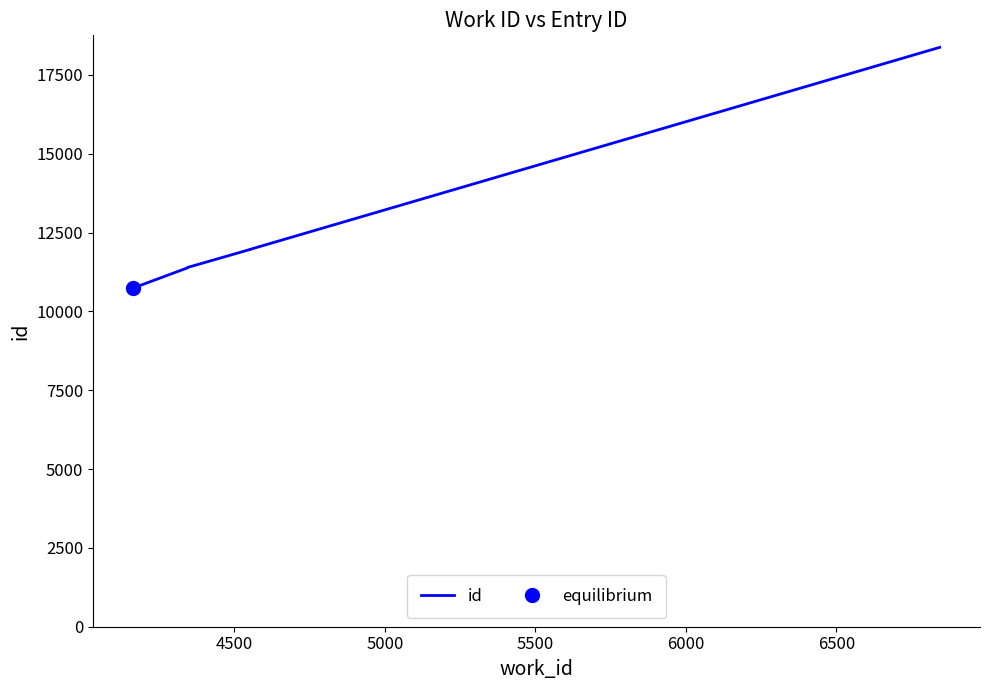

What is the value of the 1st point from the left?

10744